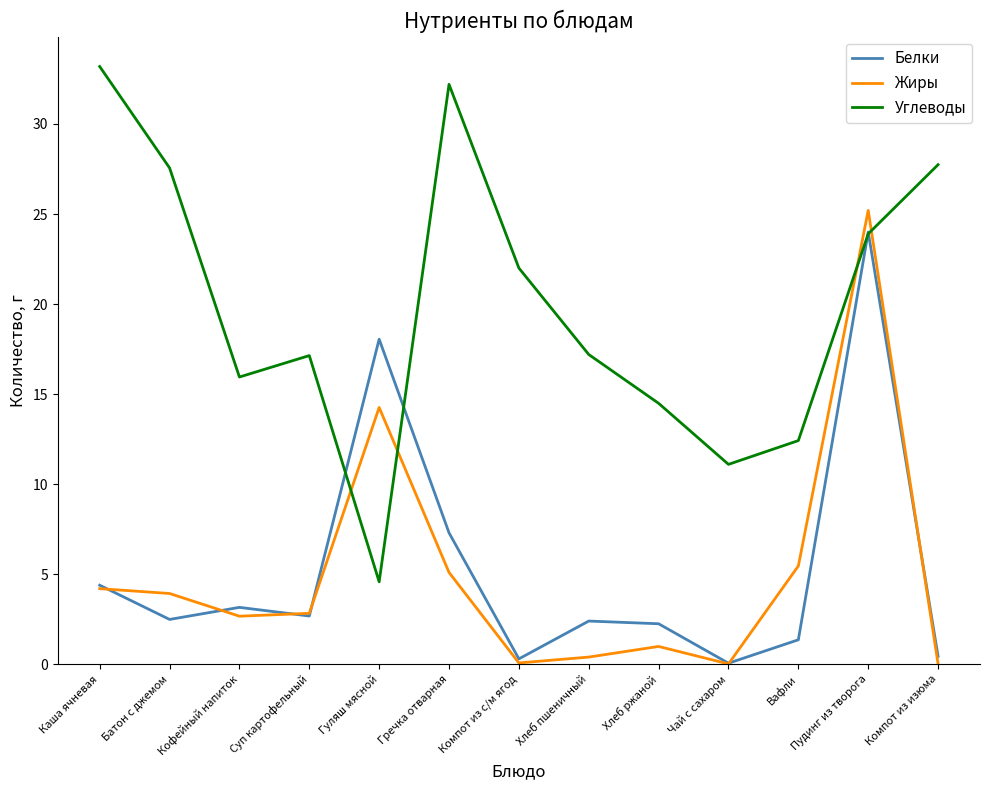

What is the difference between the maximum and second lowest values in the Белки series?

23.7